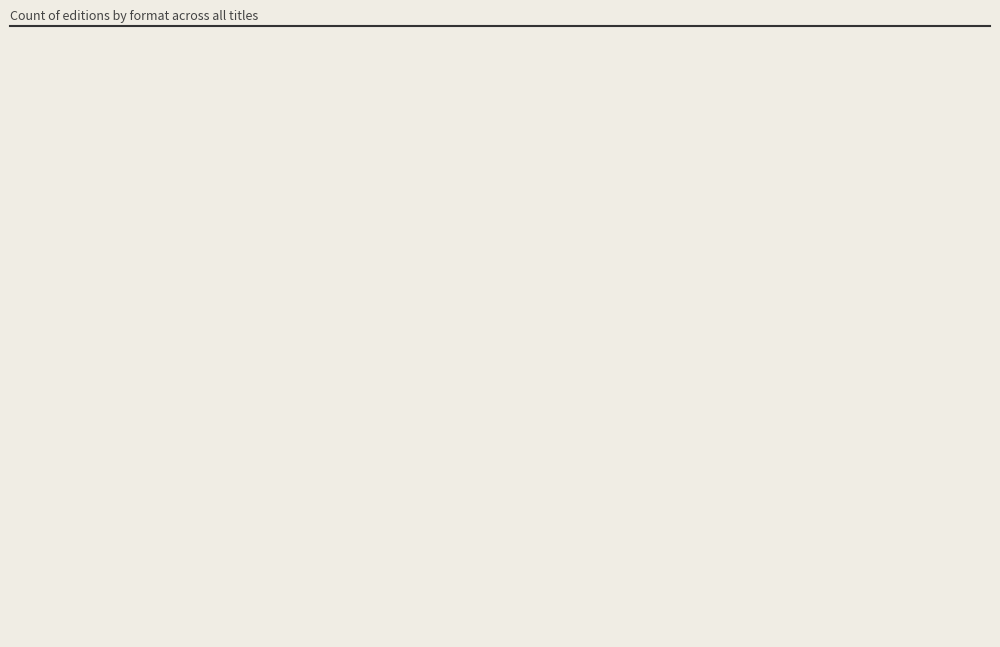

To the nearest percent, what is the average slice percentage?

17%